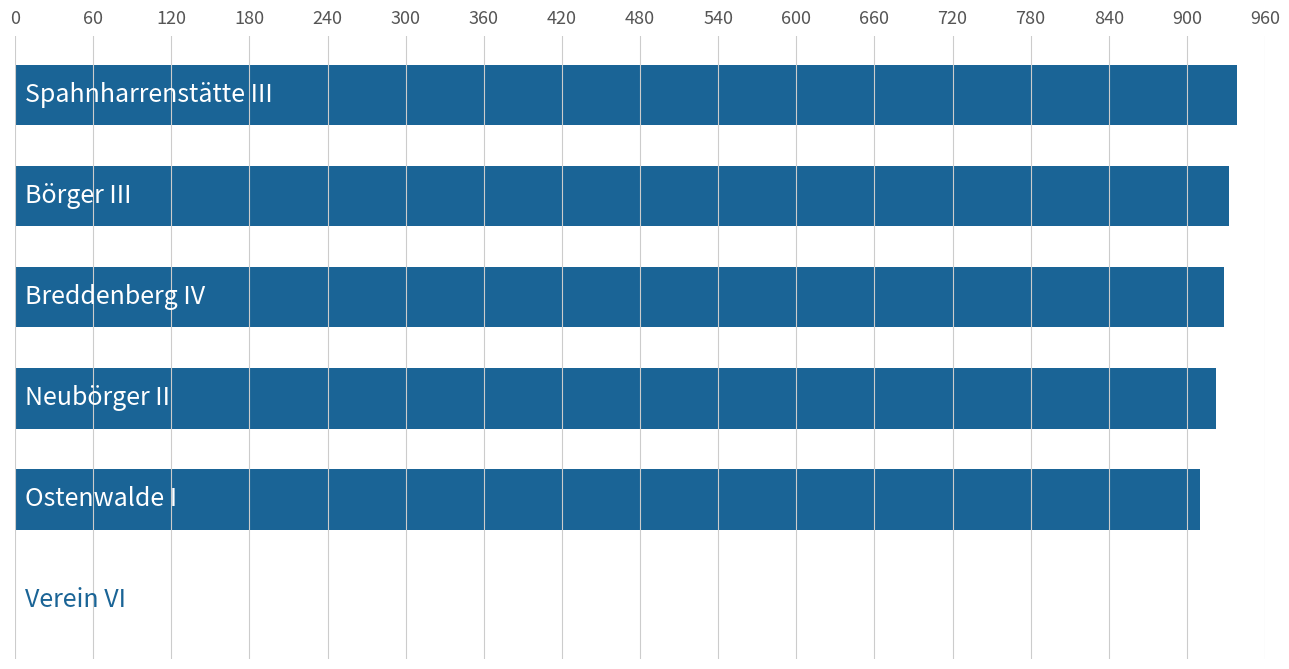

What is the greatest value displayed?

938.4